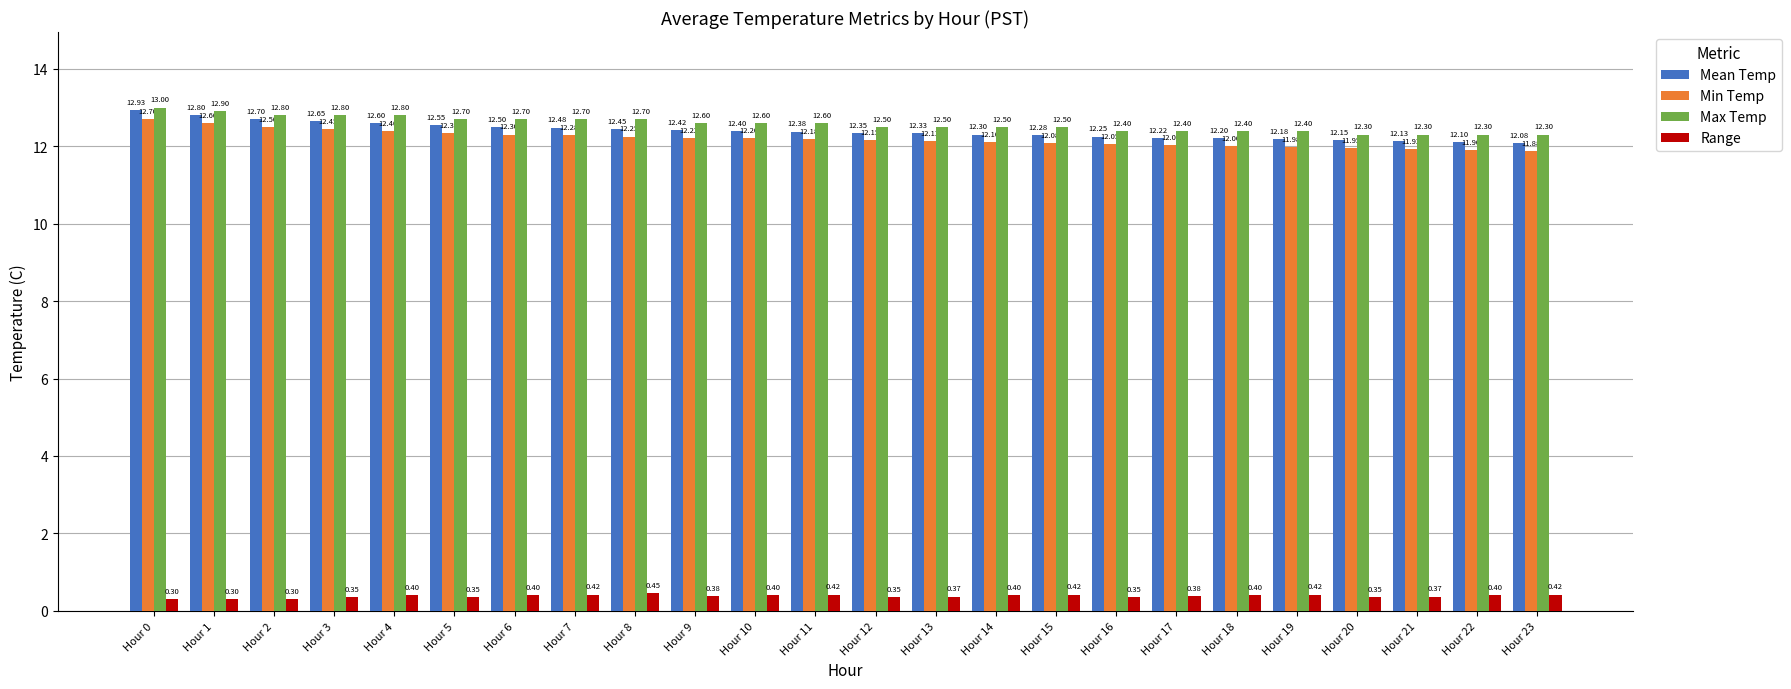

What is the sum of all Range values?

9.1